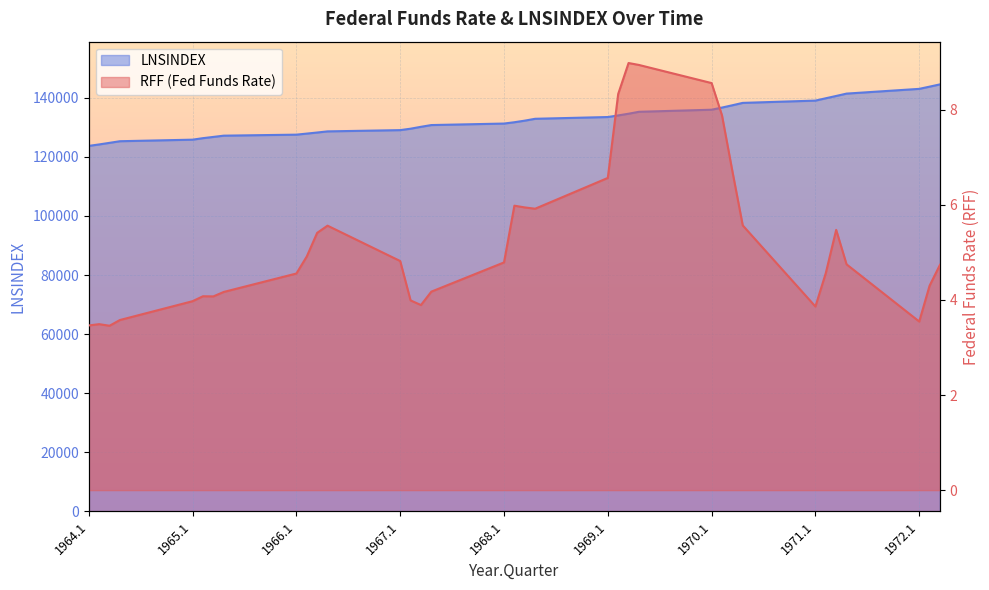

At 1972.1, list the series in order from largest to smallest.

LNSINDEX, RFF